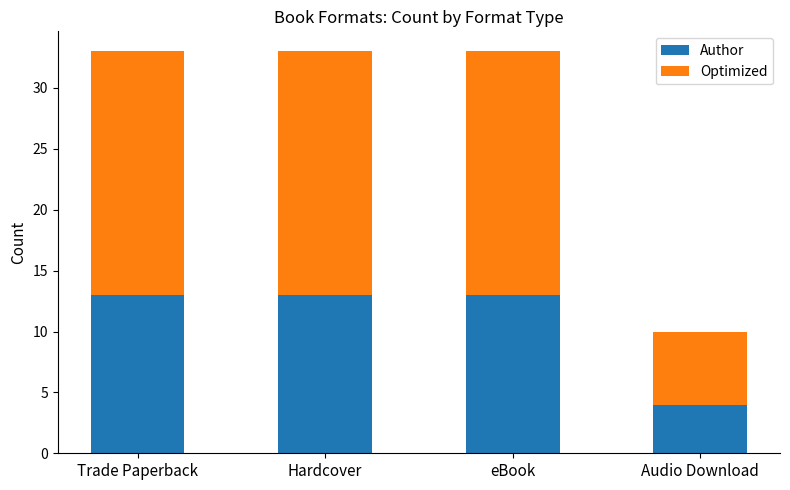

The Author series shows 7 at Trade Paperback. True or false?

False